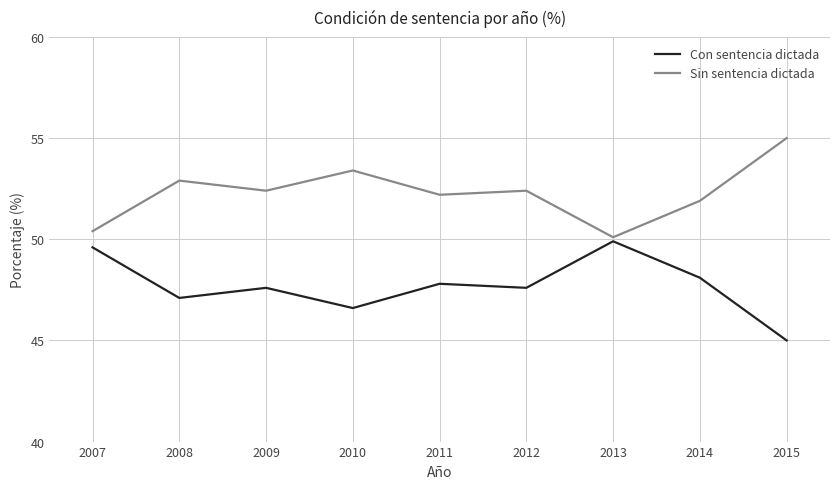

What is the average value of the Sin sentencia dictada series?

52.3